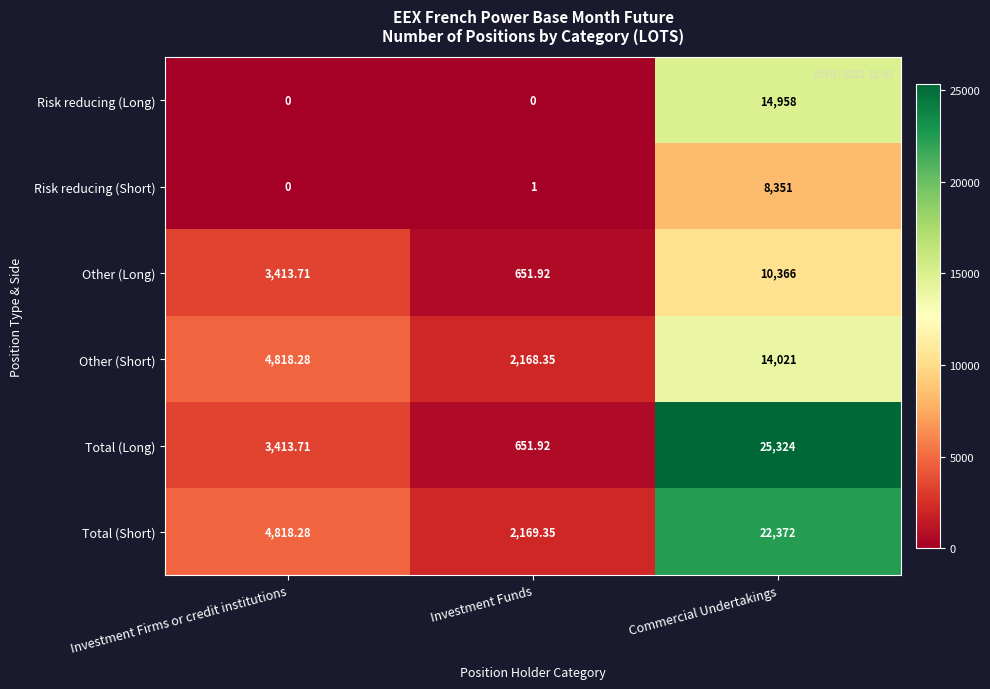

At which category is the sum across all series the highest?

Commercial Undertakings